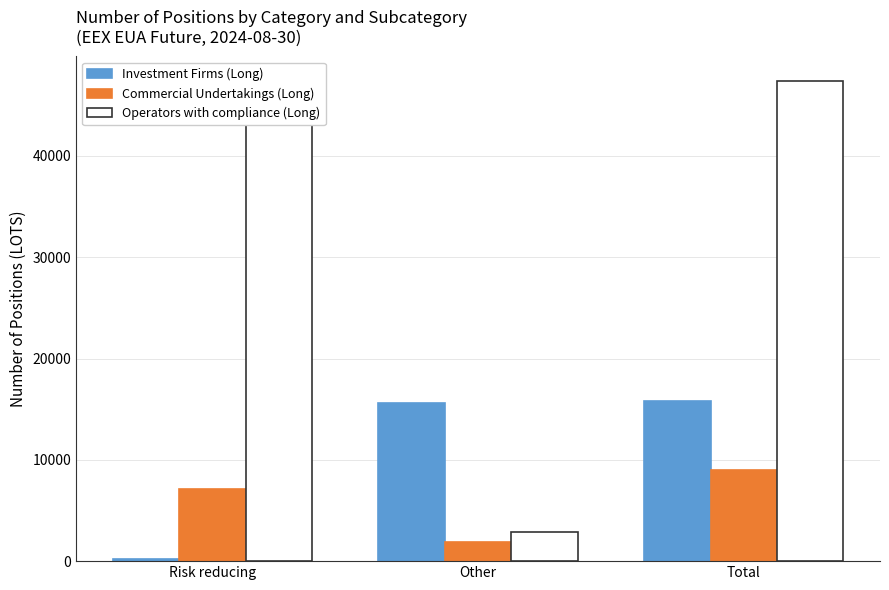

Which series has the largest total across all categories?

Operators with compliance (Long)